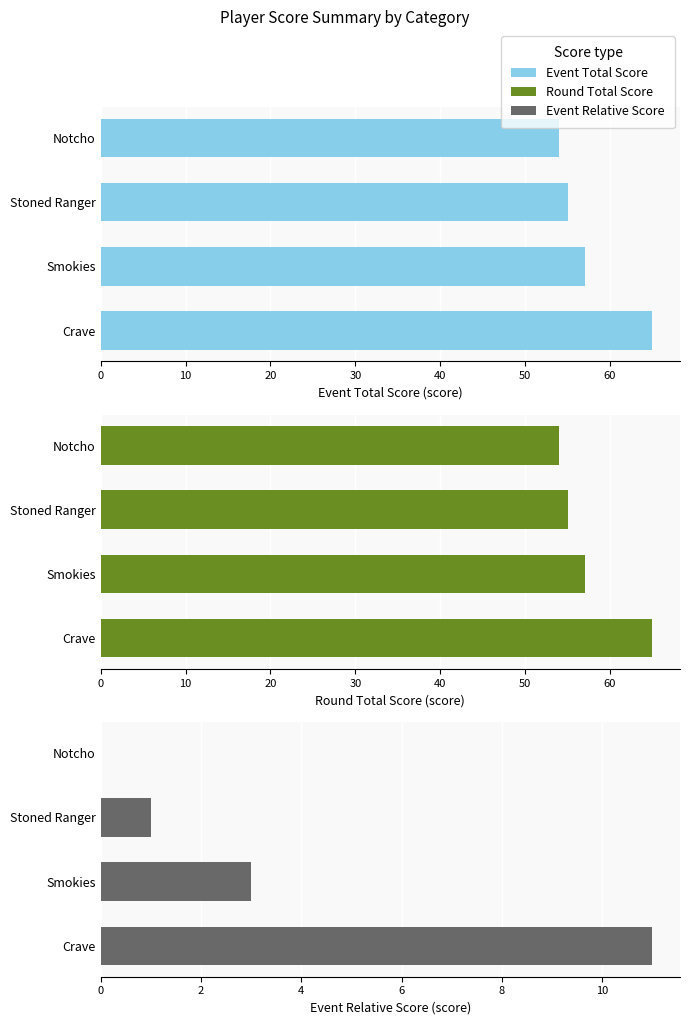

Are the bars horizontal?

Yes